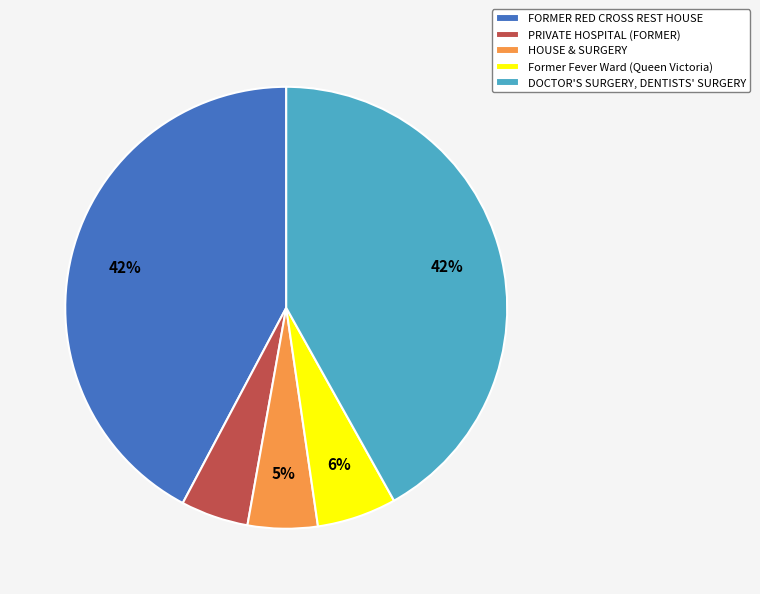

Which has a higher value, PRIVATE HOSPITAL (FORMER) or FORMER RED CROSS REST HOUSE?

FORMER RED CROSS REST HOUSE